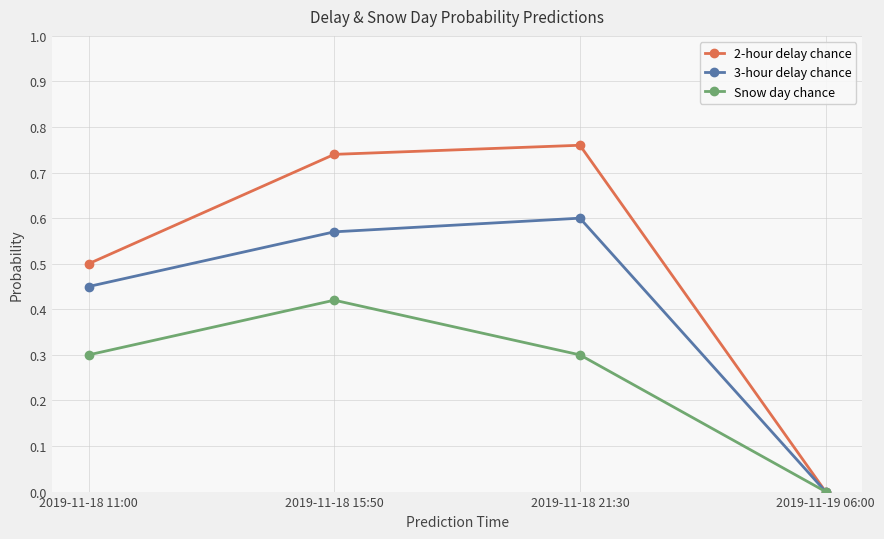

At which category is the sum across all series the highest?

2019-11-18 15:50